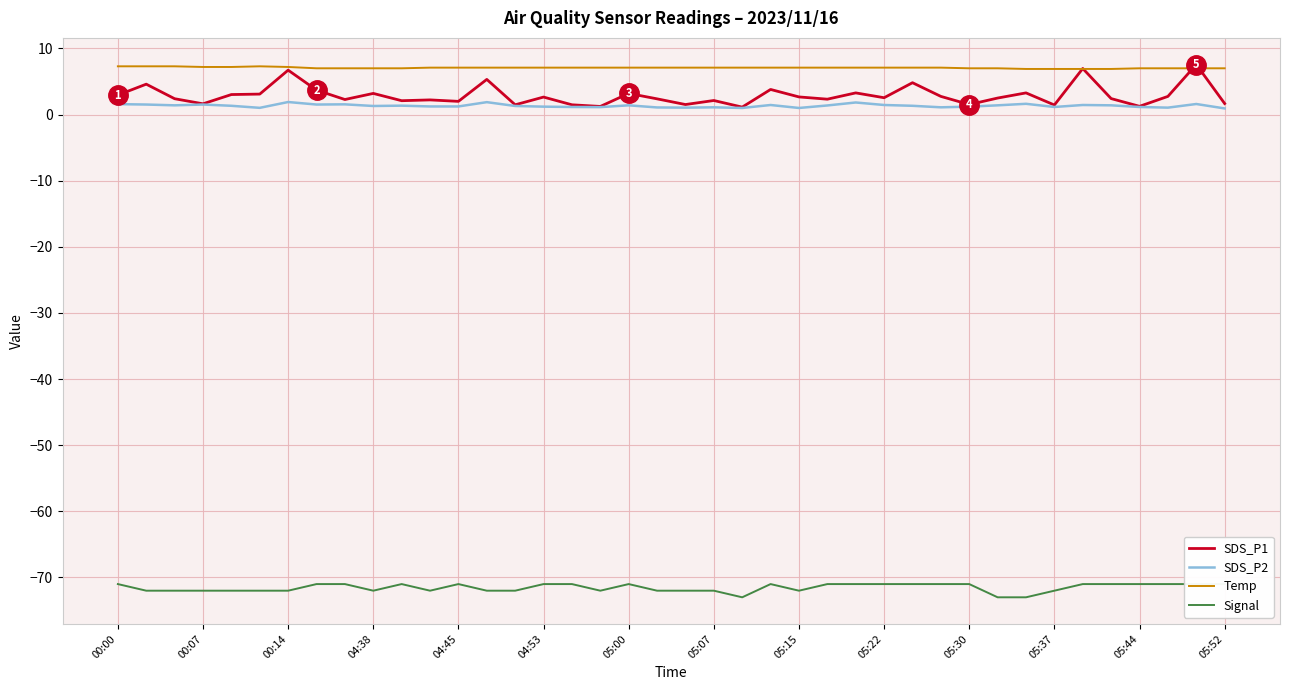

What is the value of the SDS_P2 point at the 25th from the left?

1.0